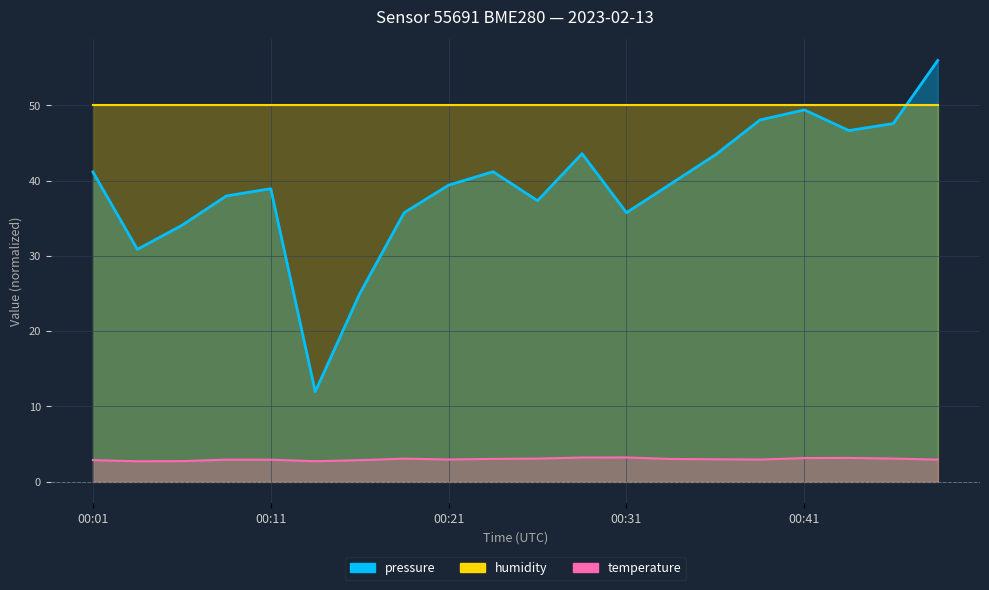

Where is the first local minimum for pressure?

00:04